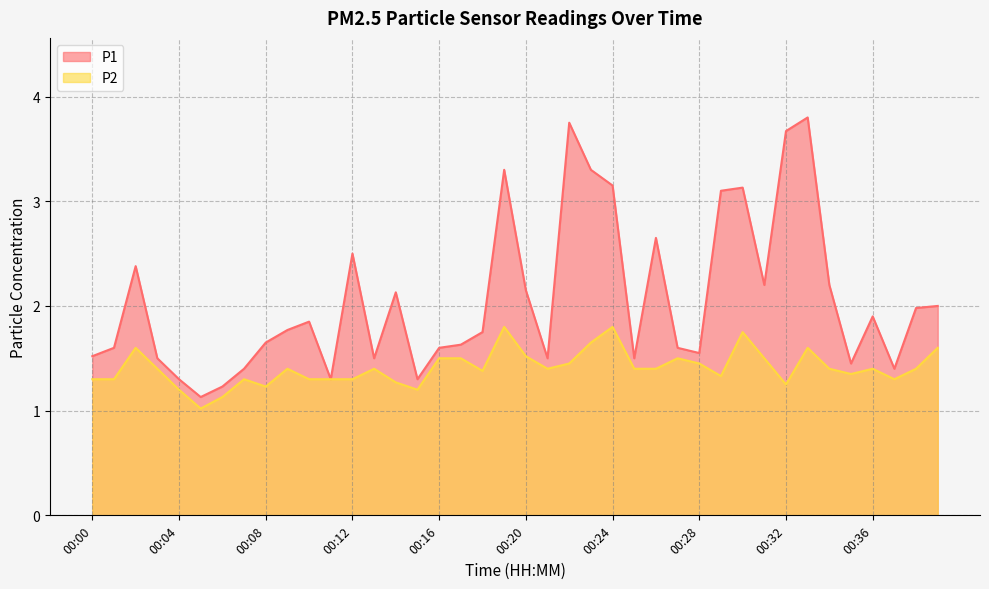

What is the minimum value for P1?

1.1